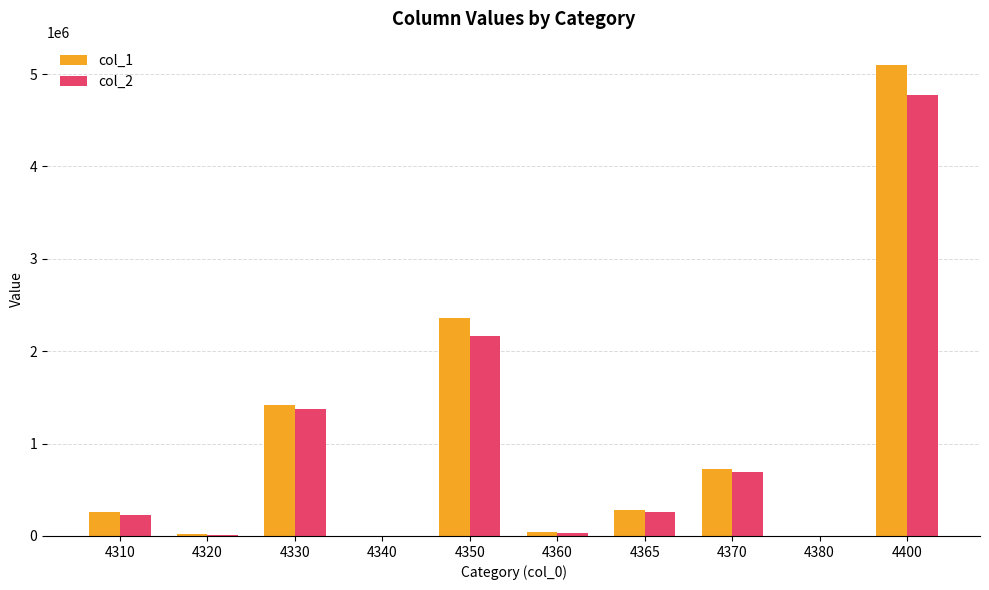

How many series are shown in this chart?

2